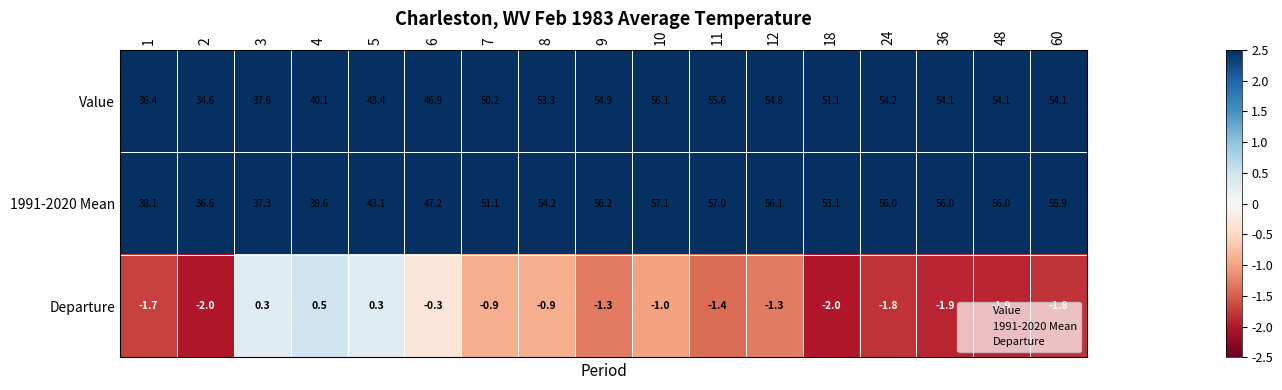

What is the maximum value for Value?

56.1